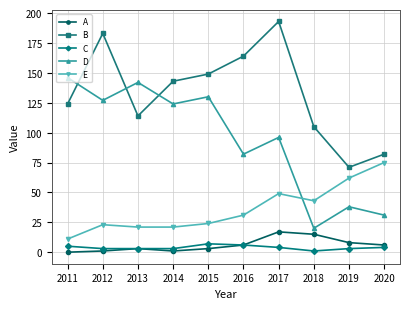

At how many categories does at least one series exceed 192?

1